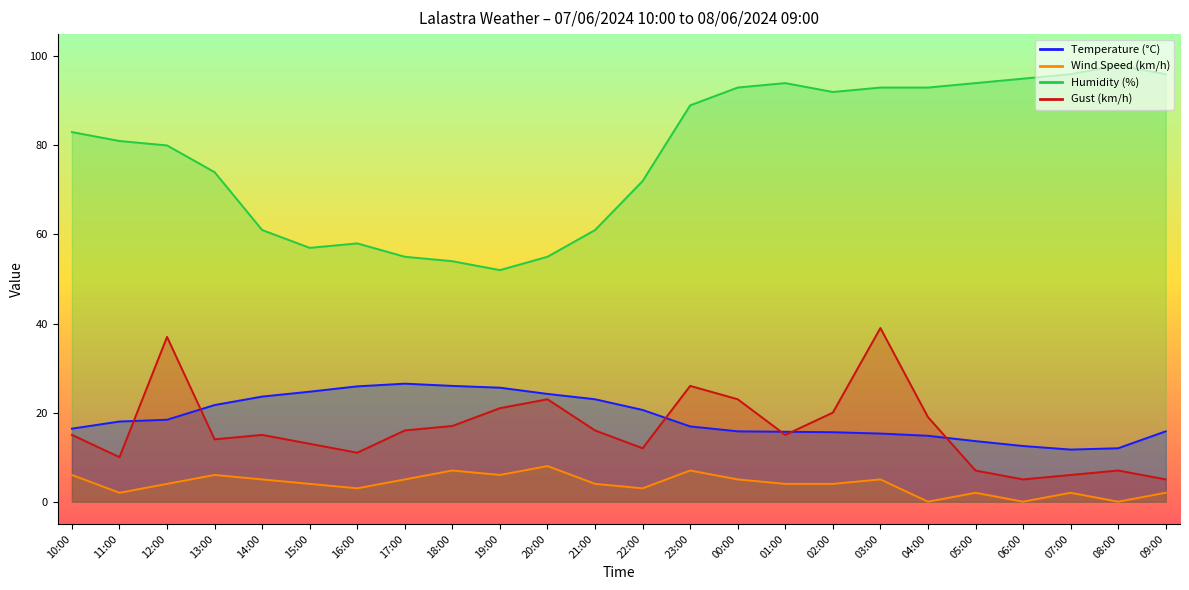

What is the maximum value for Gust (km/h)?

39.0